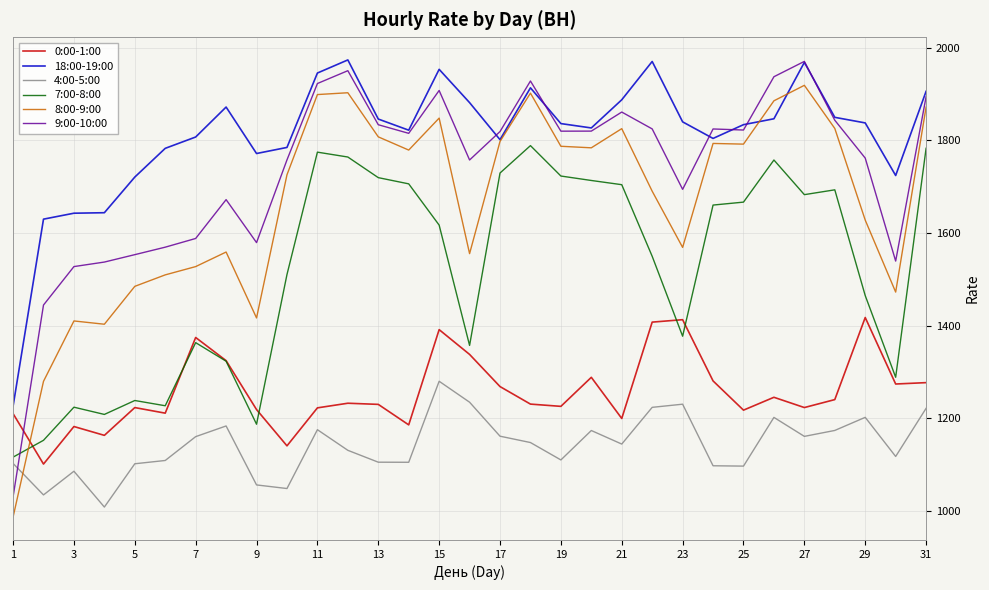

At how many categories does at least one series exceed 1190?

31